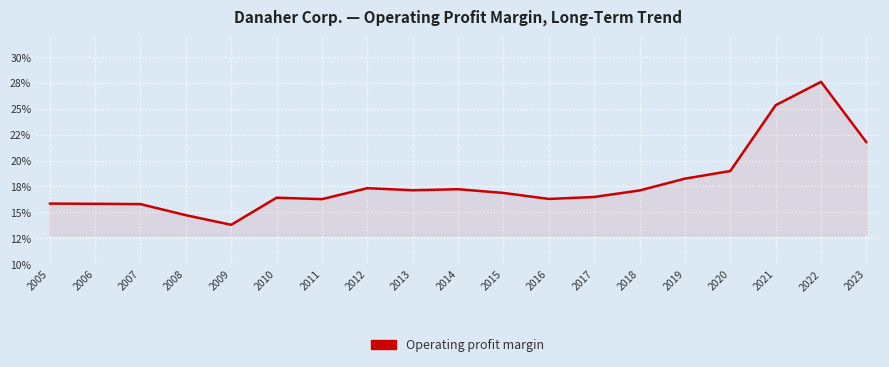

What is the difference between the maximum and minimum values?

0.1